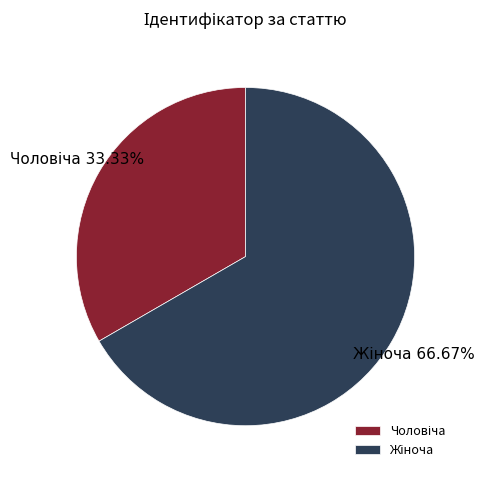

Is there a majority slice in this chart?

Yes